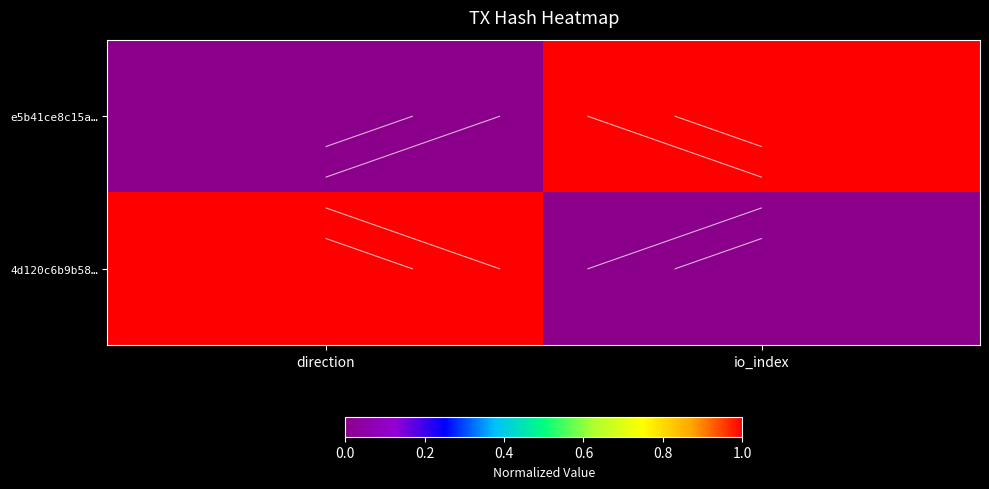

The e5b41ce8c15a… series shows 0 at direction. True or false?

True